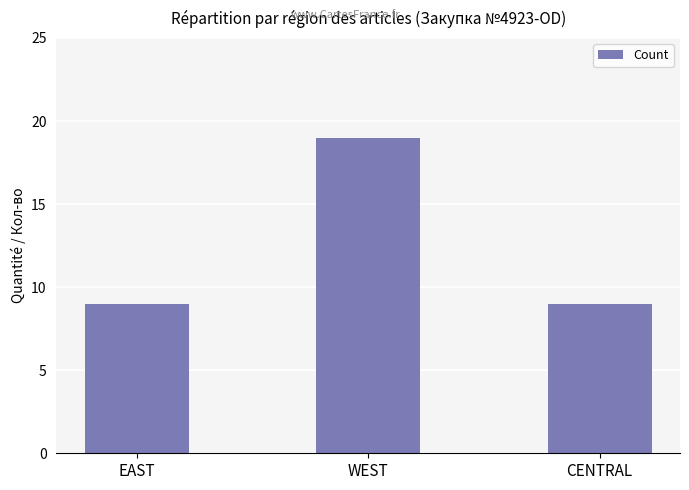

Reading left to right, what are all the values shown in this chart?

EAST=9	WEST=19	CENTRAL=9